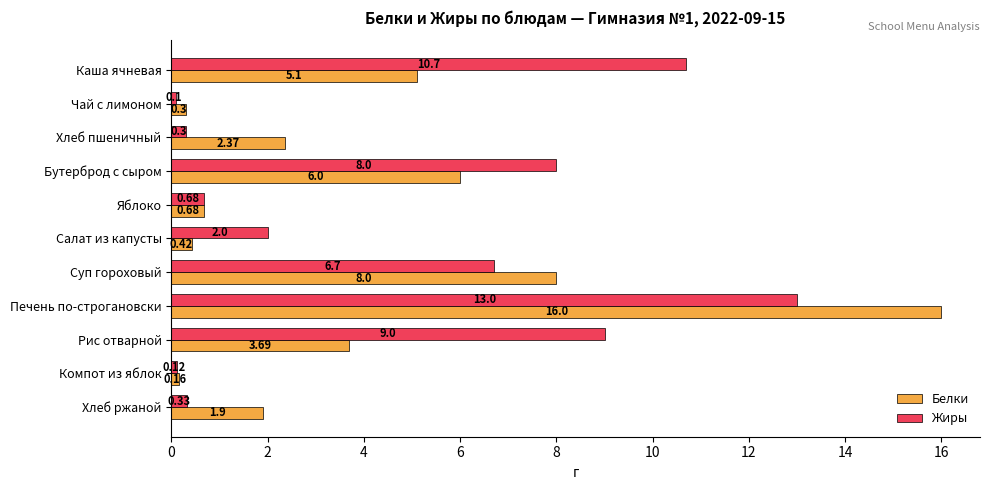

List the series in order of their peak value, highest first.

Белки, Жиры